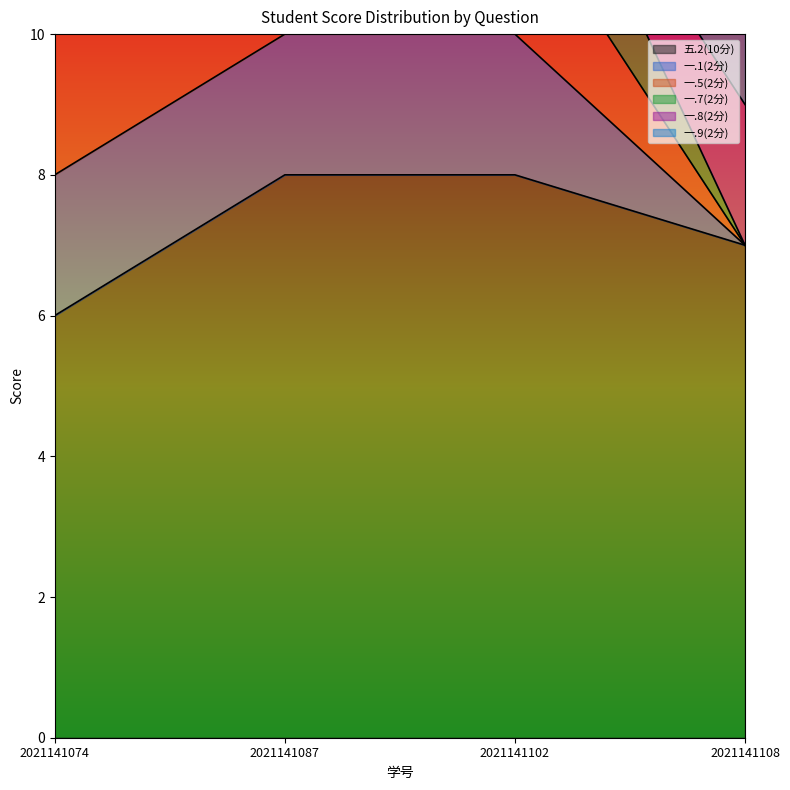

How many lines are shown in the chart?

6